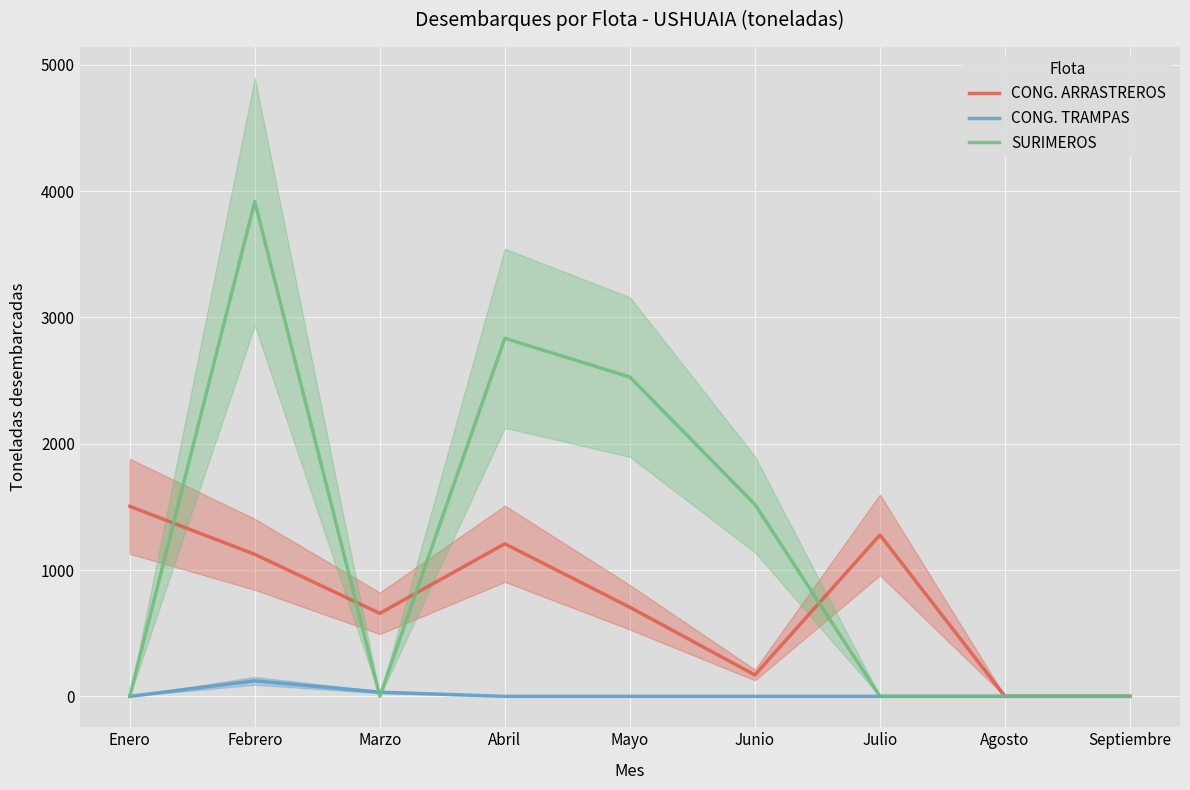

What position from the right is Septiembre?

1